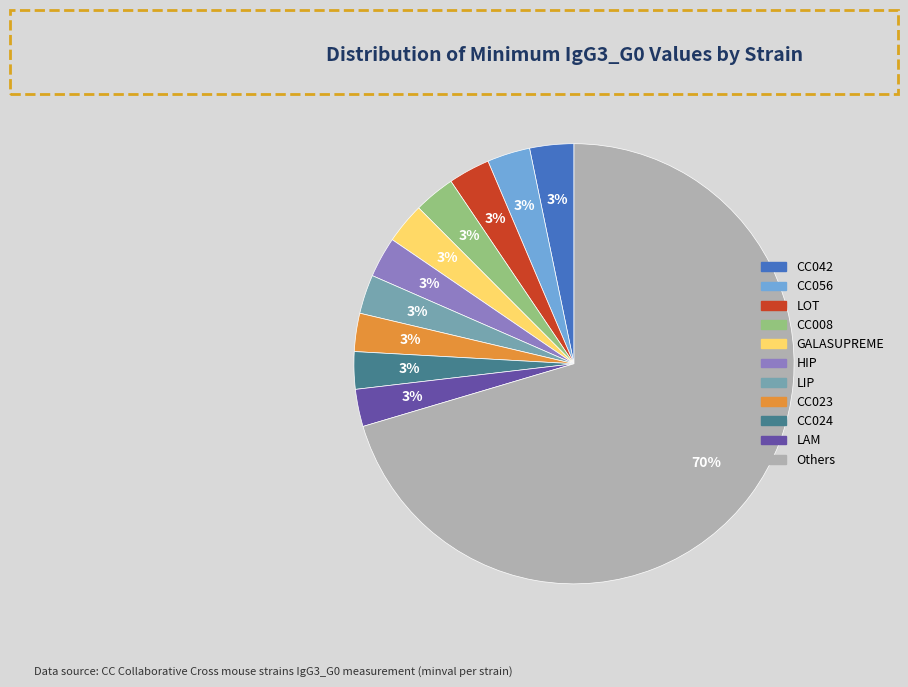

To the nearest percent, what is the average slice percentage?

9%